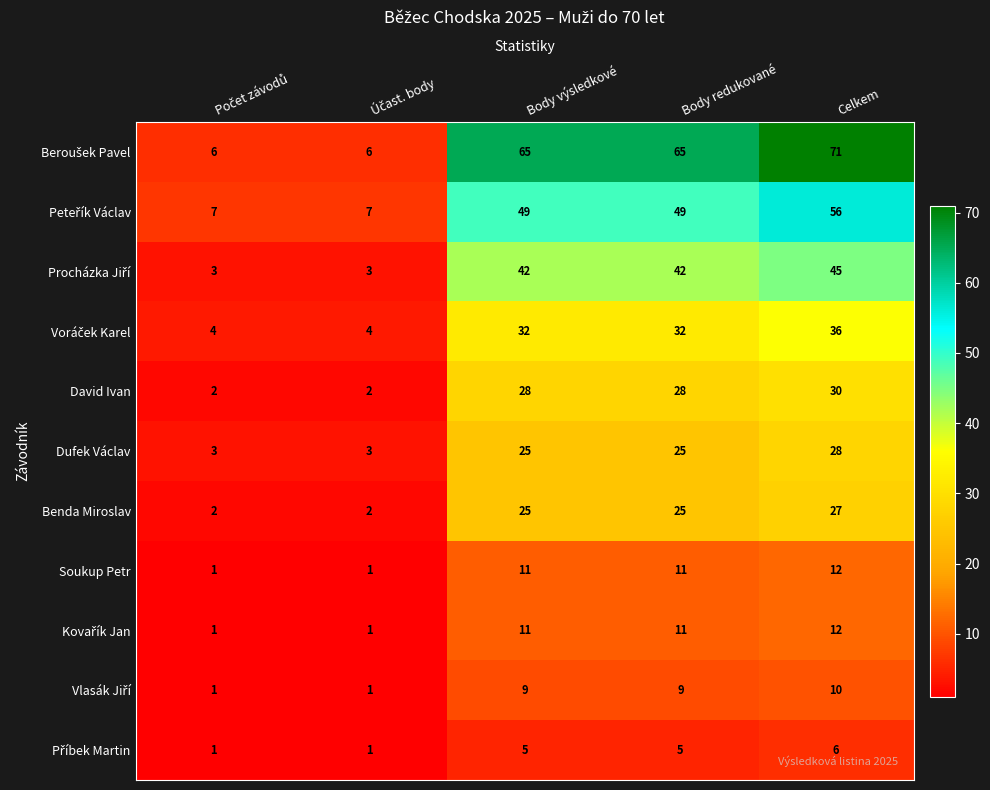

At which category is the sum across all series the highest?

Celkem